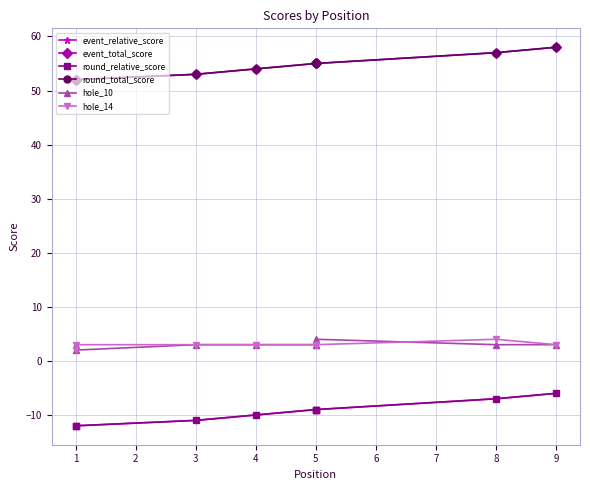

At 5, list the series in order from largest to smallest.

event_total_score, round_total_score, hole_10, hole_14, event_relative_score, round_relative_score